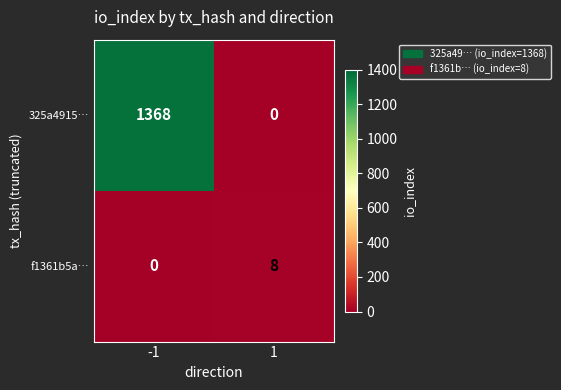

List the series in order of their peak value, highest first.

325a4915…, f1361b5a…